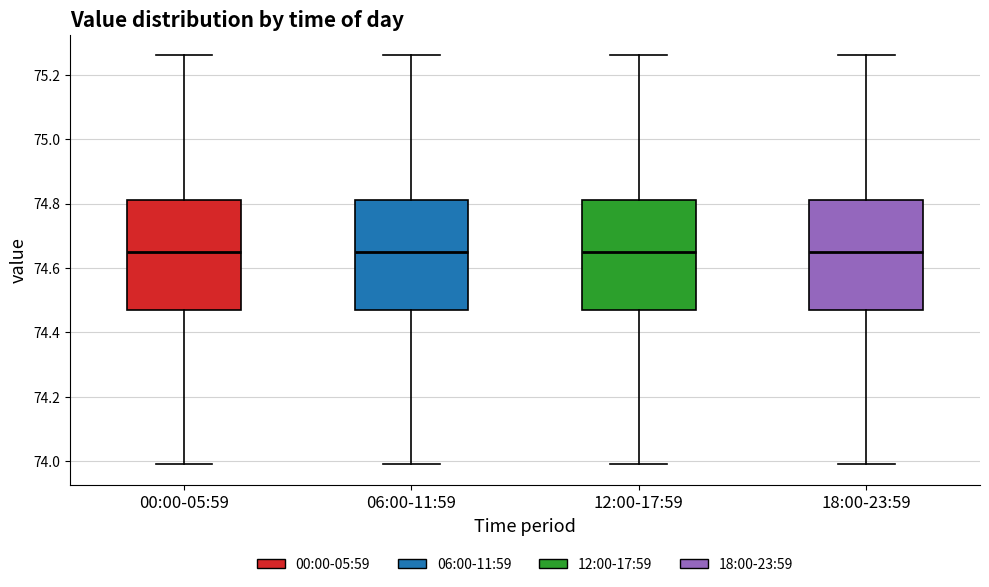

Reading left to right, read every box against the y-axis: the position of its median line, the range the box covers, and the ends of its whiskers. The values are not printed on the chart, so give them approximately, as read against the axis.

00:00-05:59: median 74.66, box 74.48 to 74.82, whiskers 74.00 to 75.26
06:00-11:59: median 74.66, box 74.48 to 74.82, whiskers 74.00 to 75.26
12:00-17:59: median 74.66, box 74.48 to 74.82, whiskers 74.00 to 75.26
18:00-23:59: median 74.66, box 74.48 to 74.82, whiskers 74.00 to 75.26